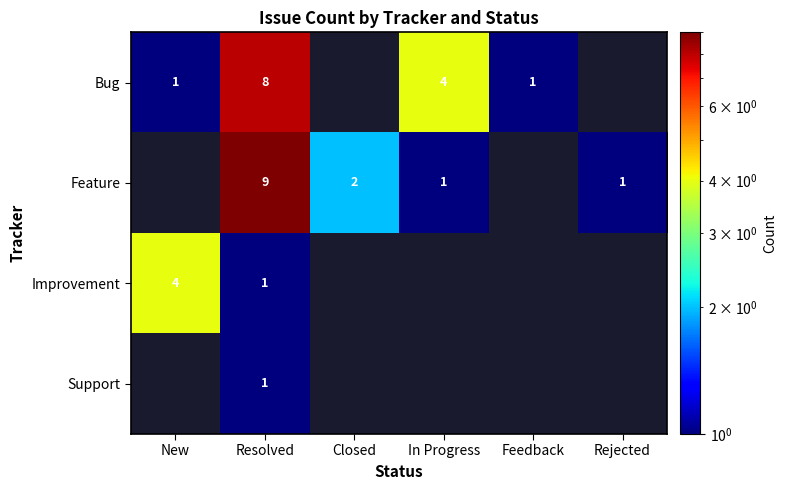

The Bug series shows 4 at In Progress. True or false?

True